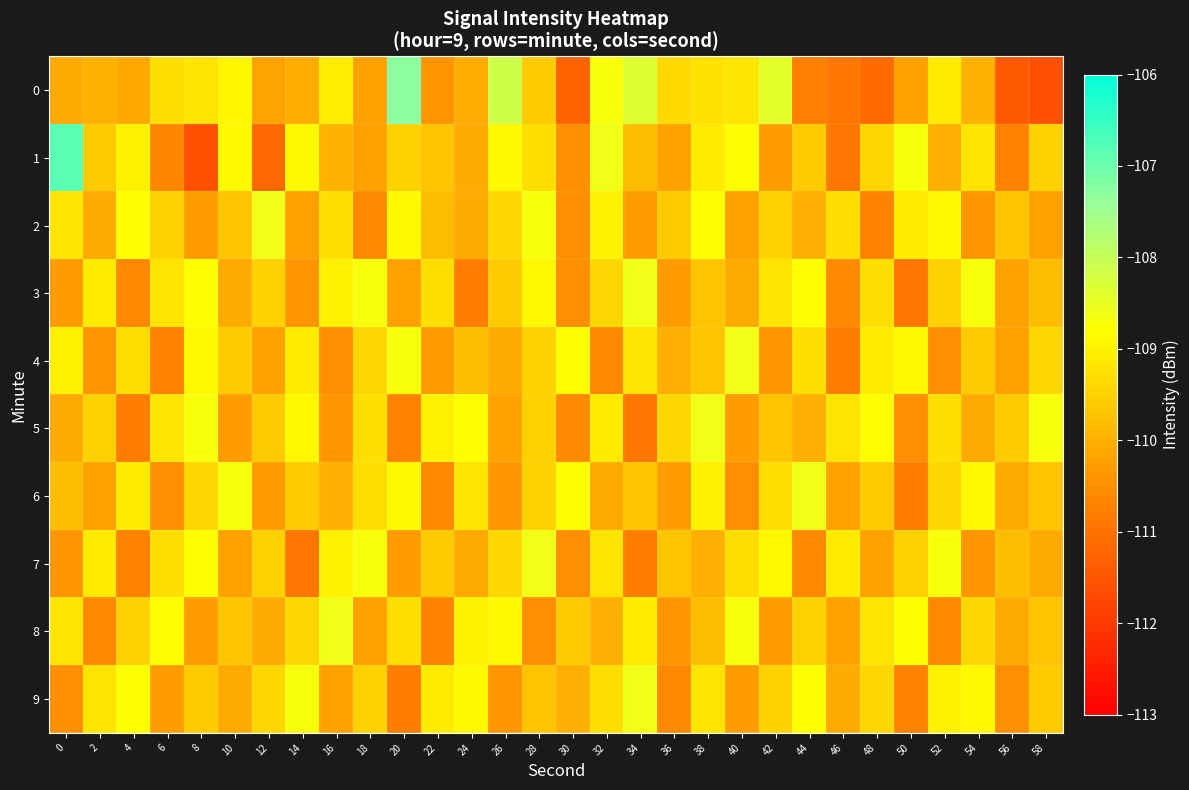

Between 0 and 34, which series saw the biggest shift?

row_1